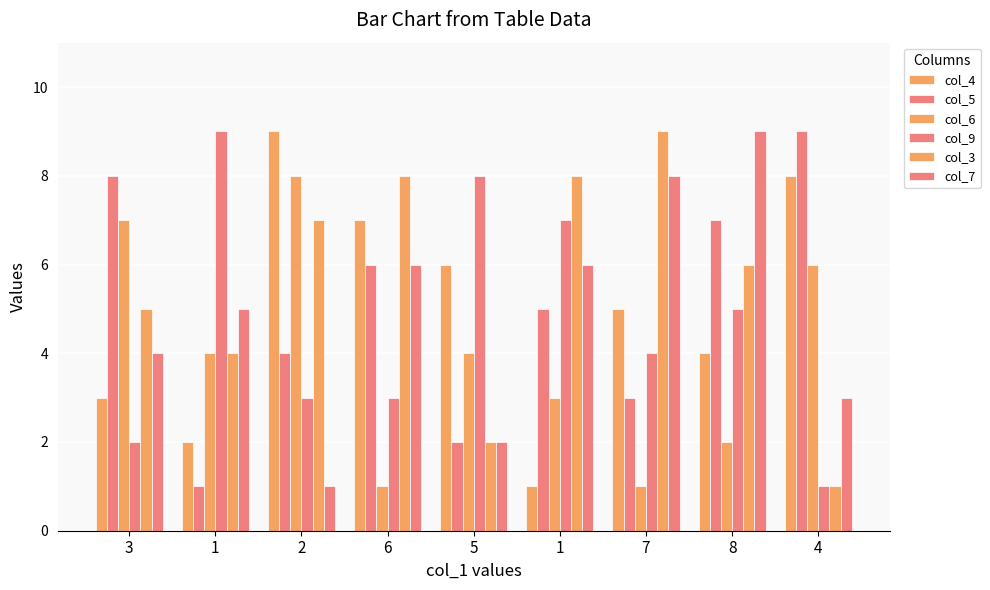

Reading left to right, extract all data points from this chart.

col_4: 3	2	9	7	6	1	5	4	8
col_5: 8	1	4	6	2	5	3	7	9
col_6: 7	4	8	1	4	3	1	2	6
col_9: 2	9	3	3	8	7	4	5	1
col_3: 5	4	7	8	2	8	9	6	1
col_7: 4	5	1	6	2	6	8	9	3